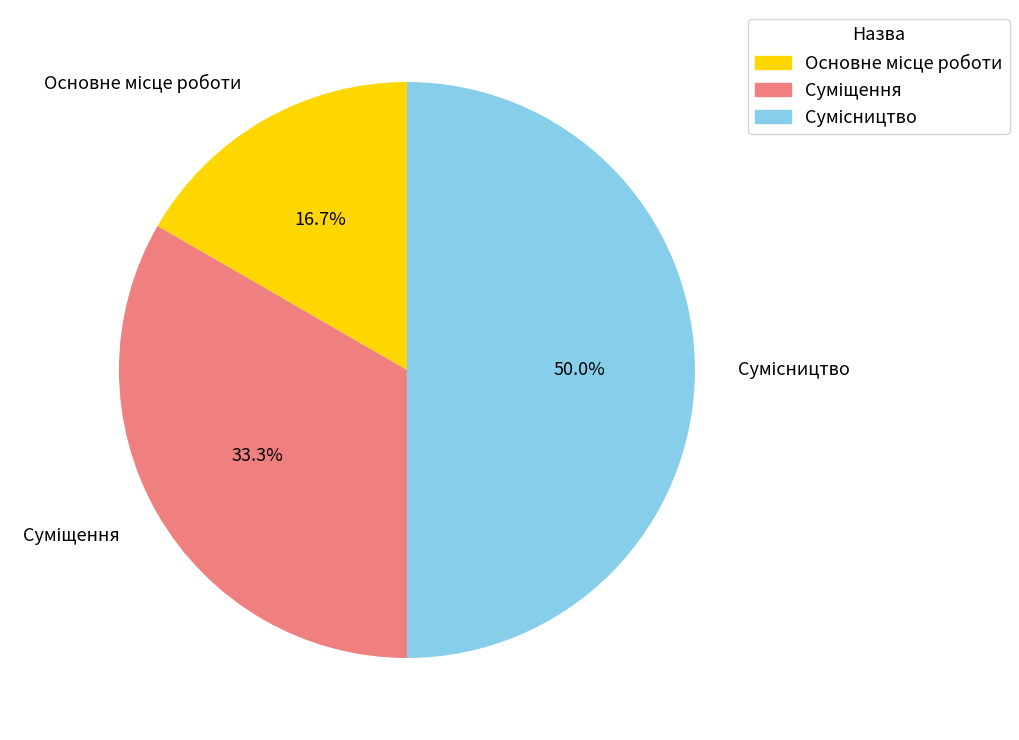

How many slices are in this pie chart?

3